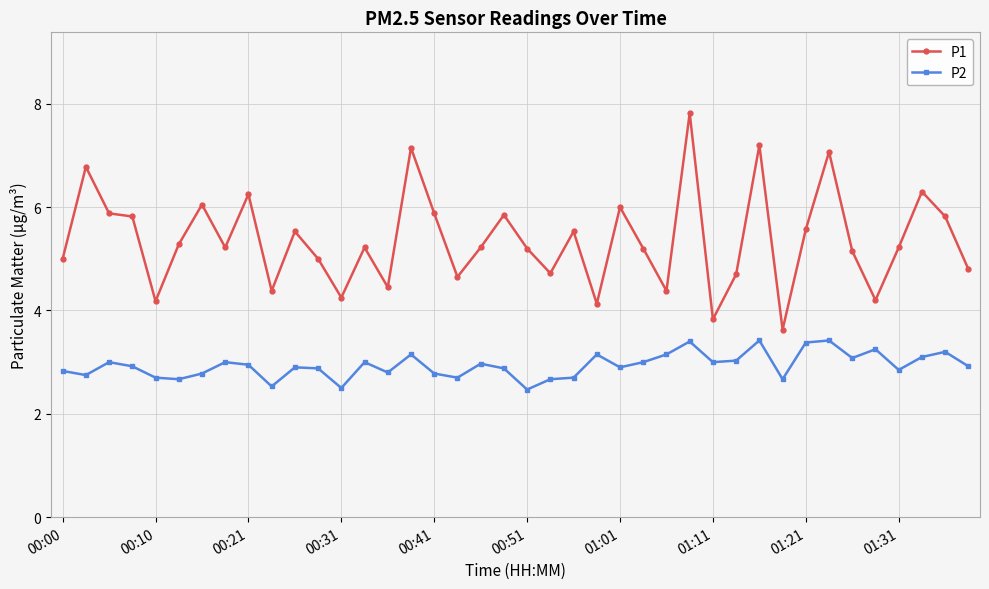

List the series in order of their overall mean, lowest first.

P2, P1